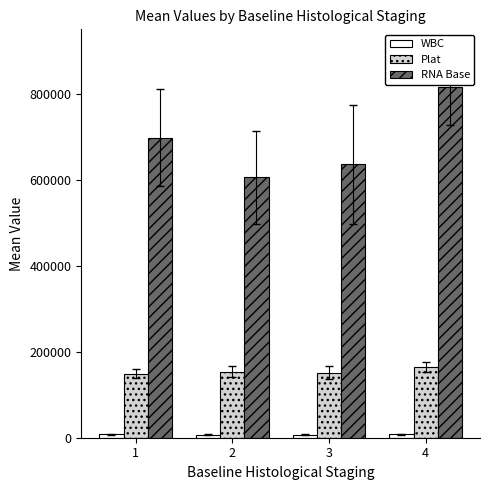

What is the maximum value shown in the chart?

816220.3